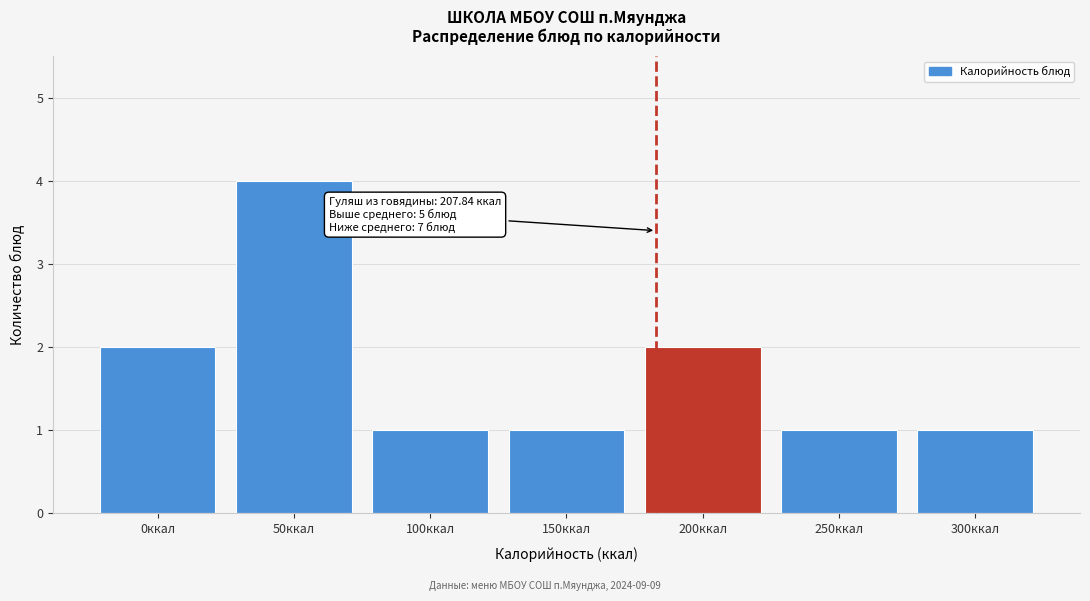

Reading right to left, list all the values displayed in this chart.

1	1	2	1	1	4	2